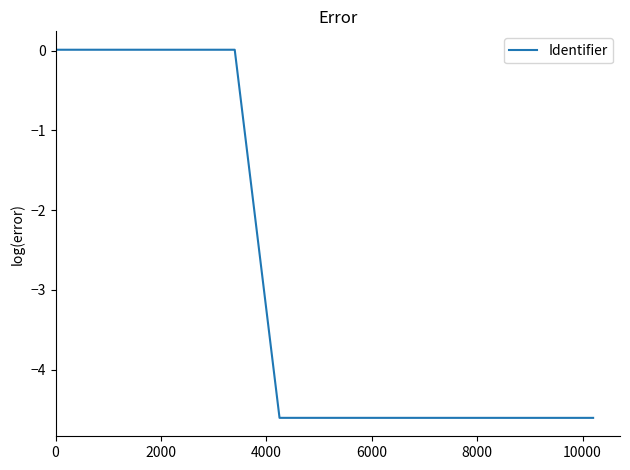

What is the average value?

-2.8